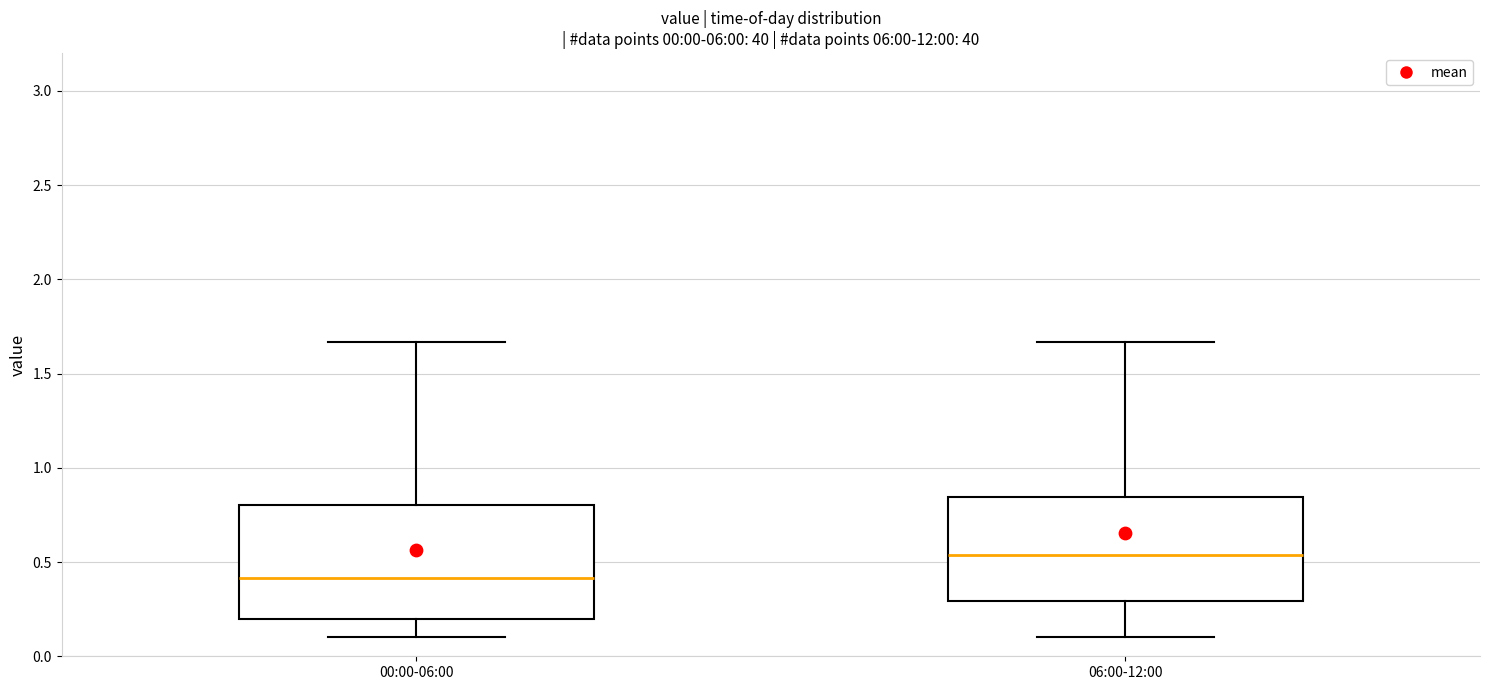

Which box's median line is the lowest?

00:00-06:00